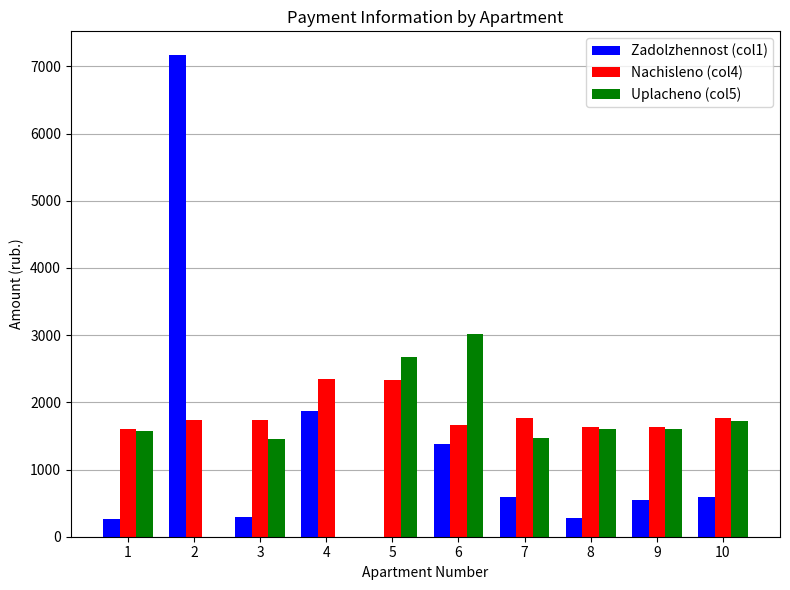

What is the greatest value displayed?

7162.3